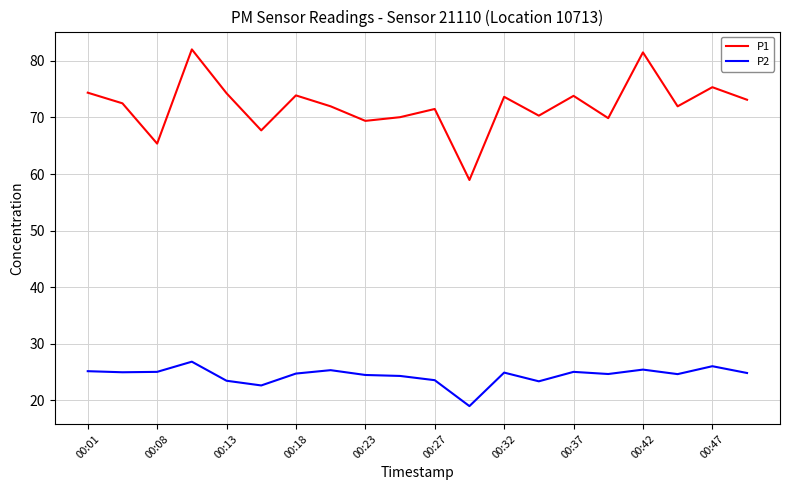

True or false: P2 and P1 intersect in this chart.

False